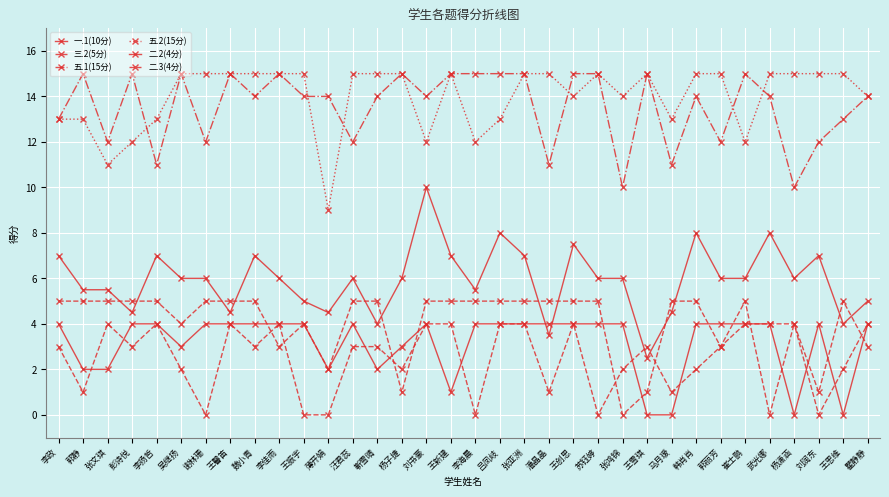

Which series has the largest total across all categories?

五.2(15分)